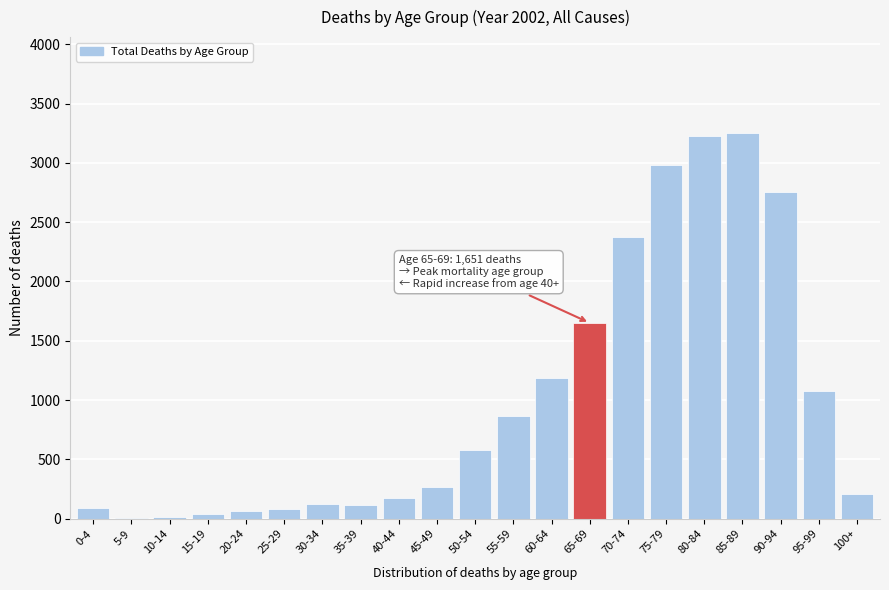

What is the change in value from 40-44 to 50-54?

+407